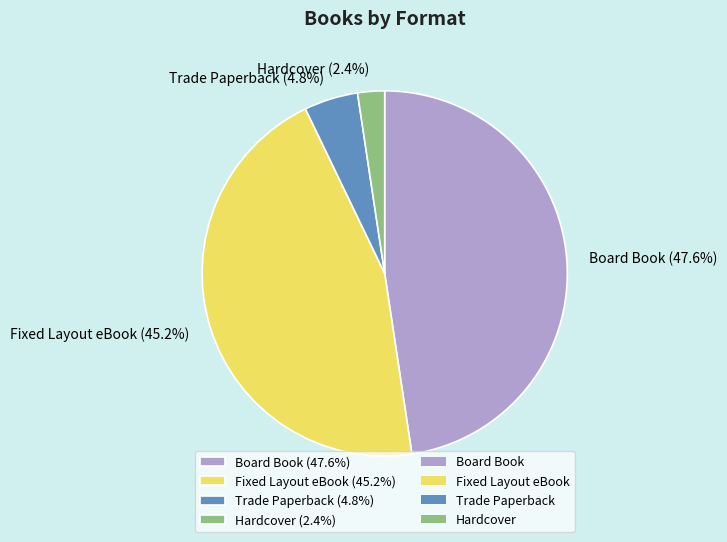

Is there any slice that represents more than half of the pie?

No